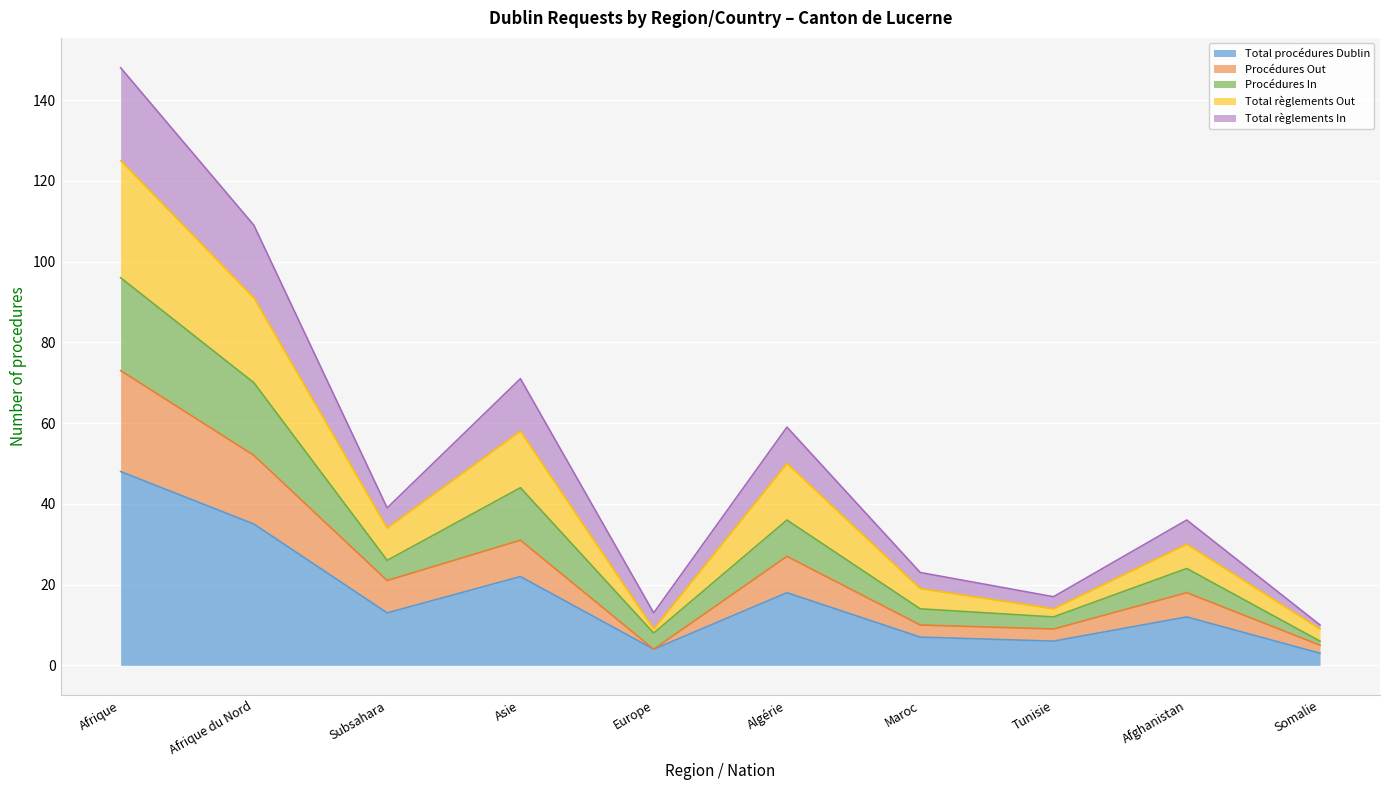

What is the label of the 5th point from the left?

Europe